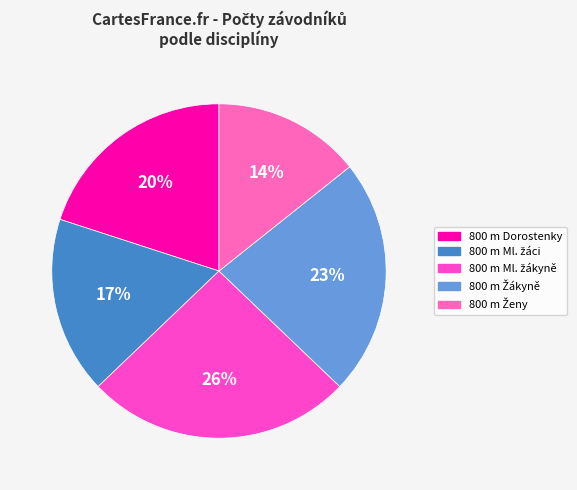

Does any single category account for the majority?

No